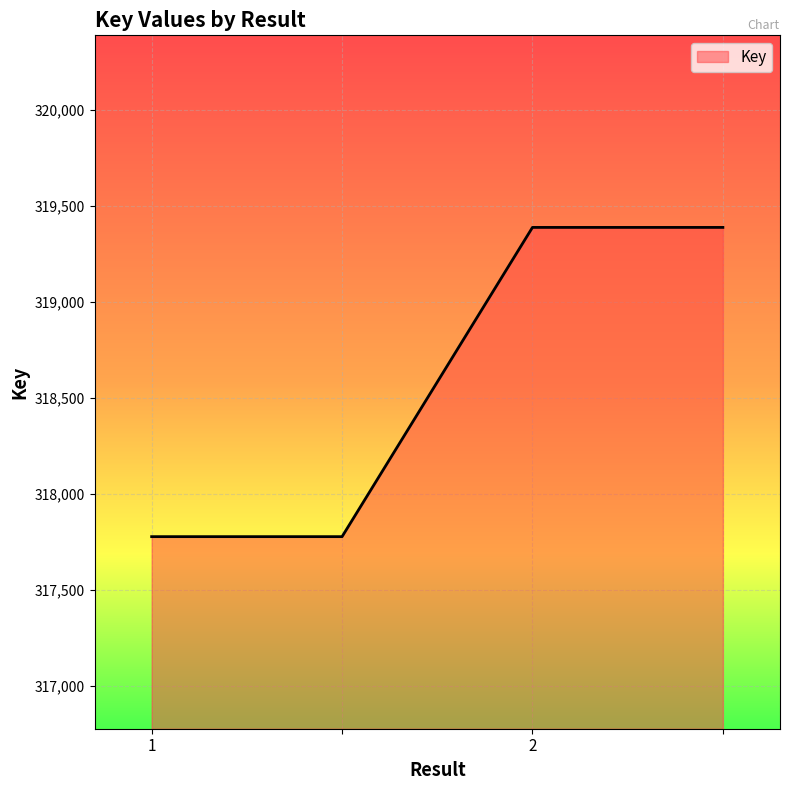

What is the average value?

318583